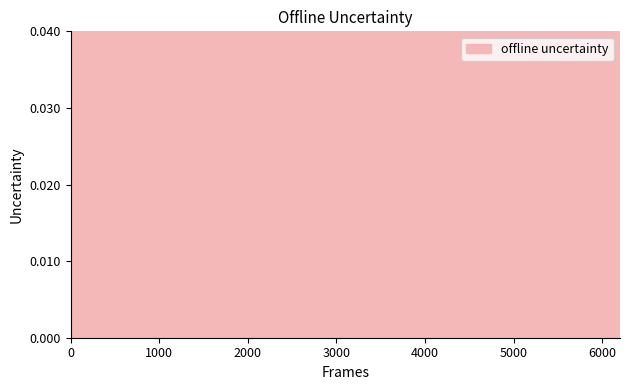

What is the difference between the maximum and minimum values?

0.1